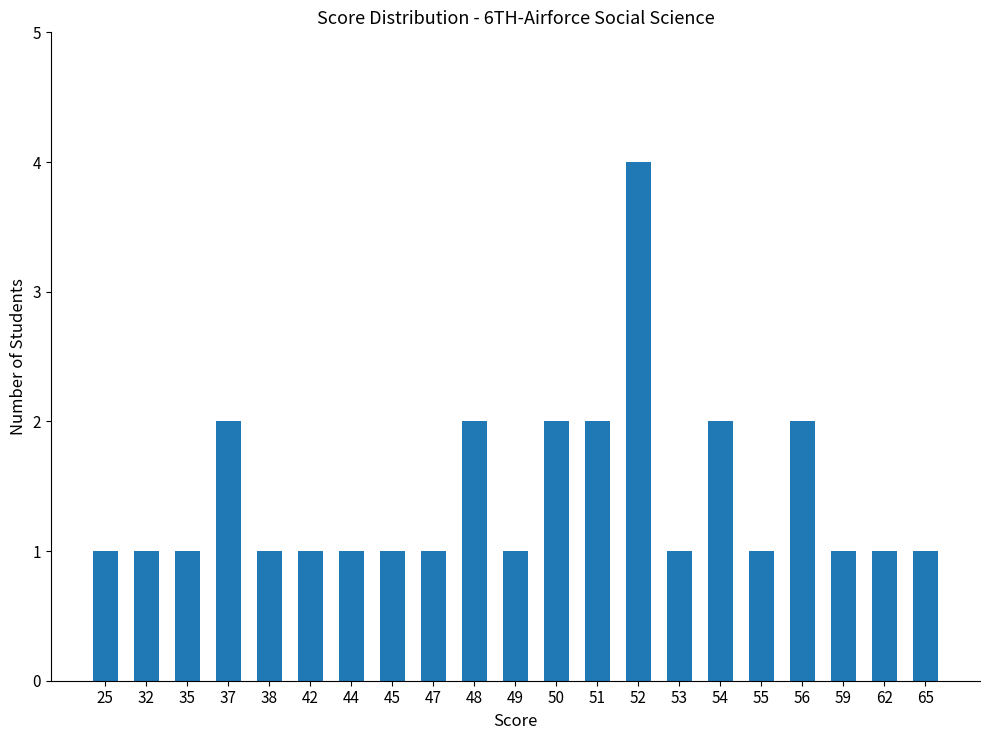

How many bars are there in total?

21